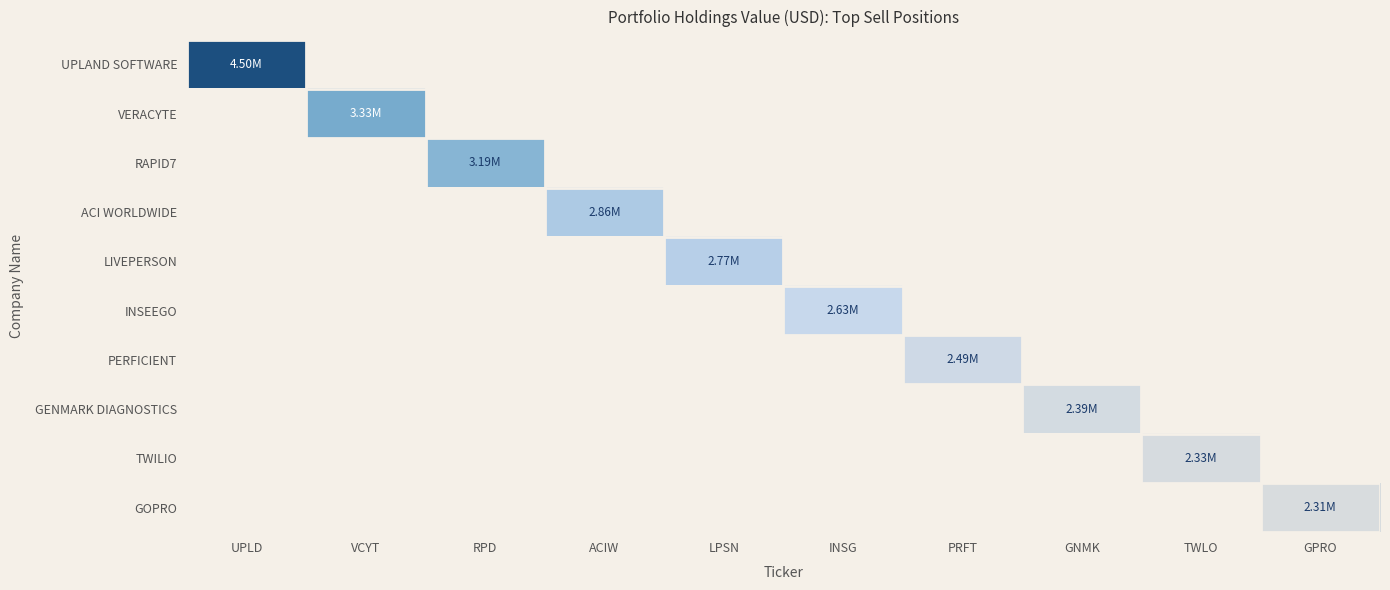

Between GPRO and PRFT, which is larger?

GPRO